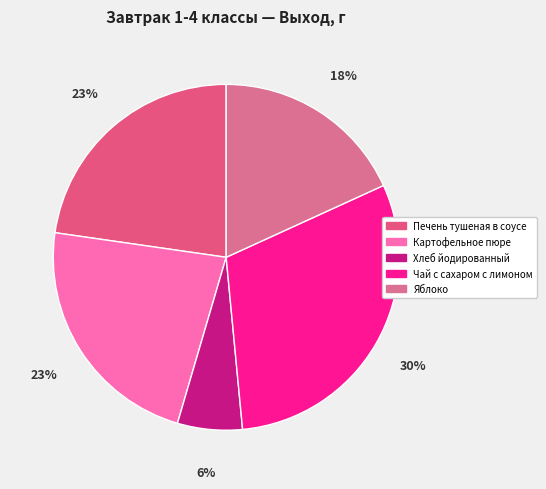

How many slices are in this pie chart?

5